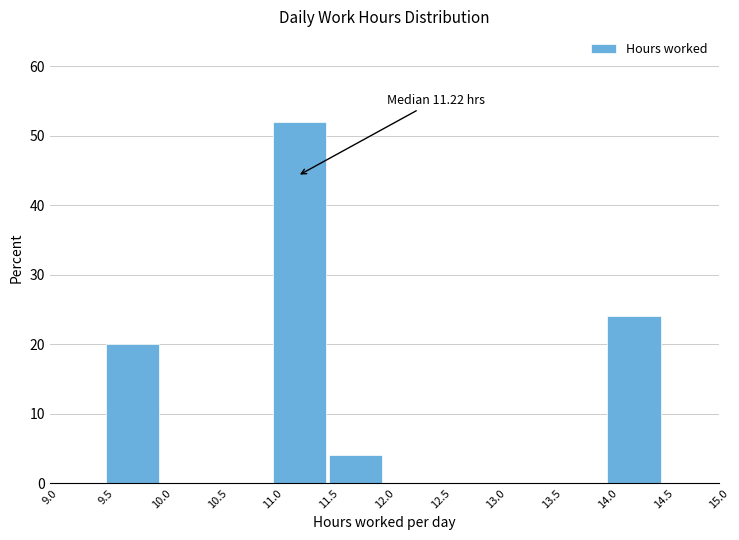

Which range on the x-axis has the tallest bar?

11.0 to 11.5